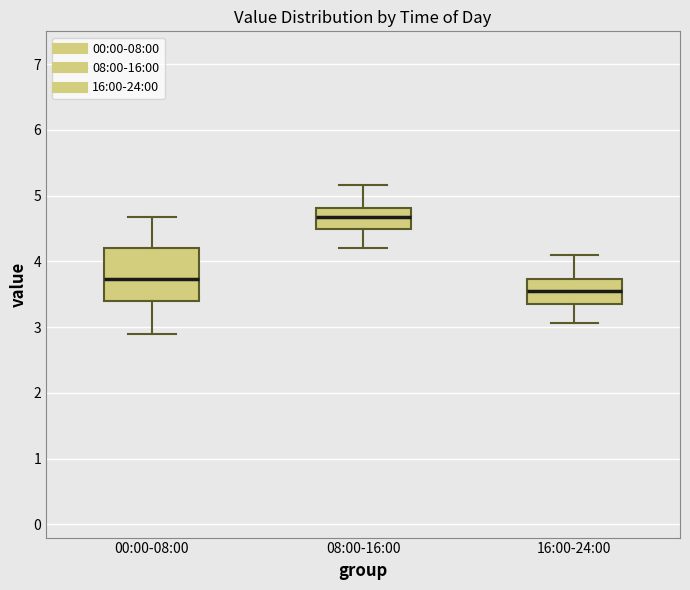

Which box is the tallest, from its lower edge to its upper edge?

00:00-08:00